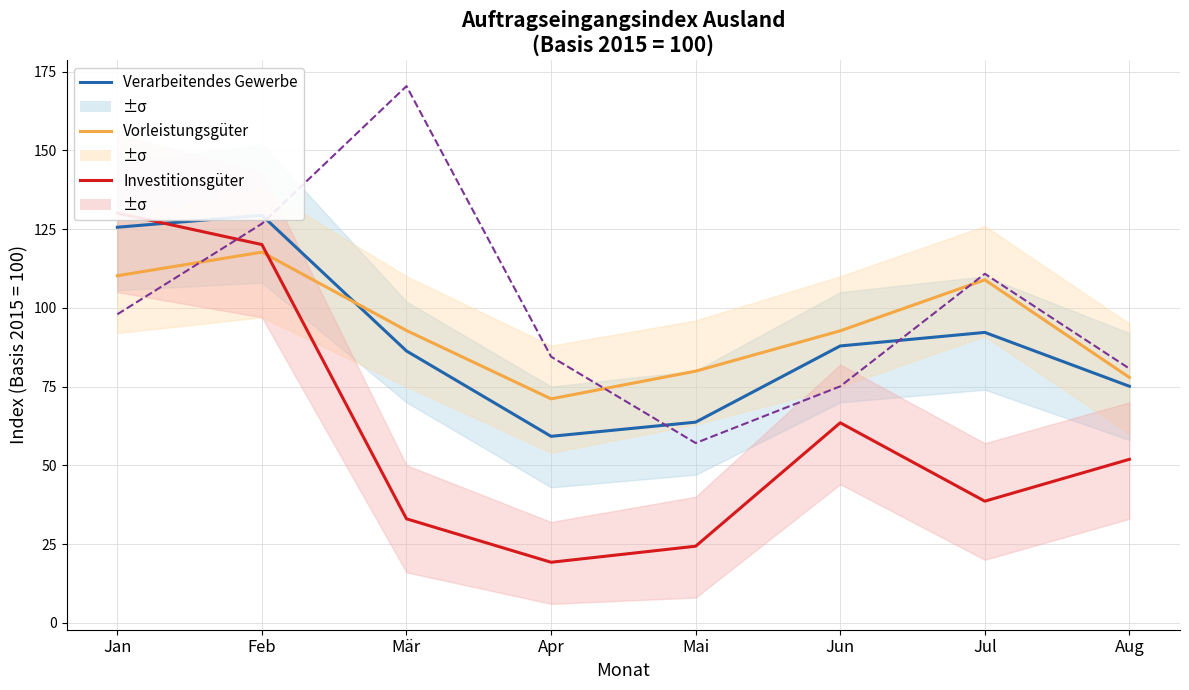

Is the value of Verbrauchsgüter (÷6.5) at Apr greater than the value of Vorleistungsgüter at Jul?

No